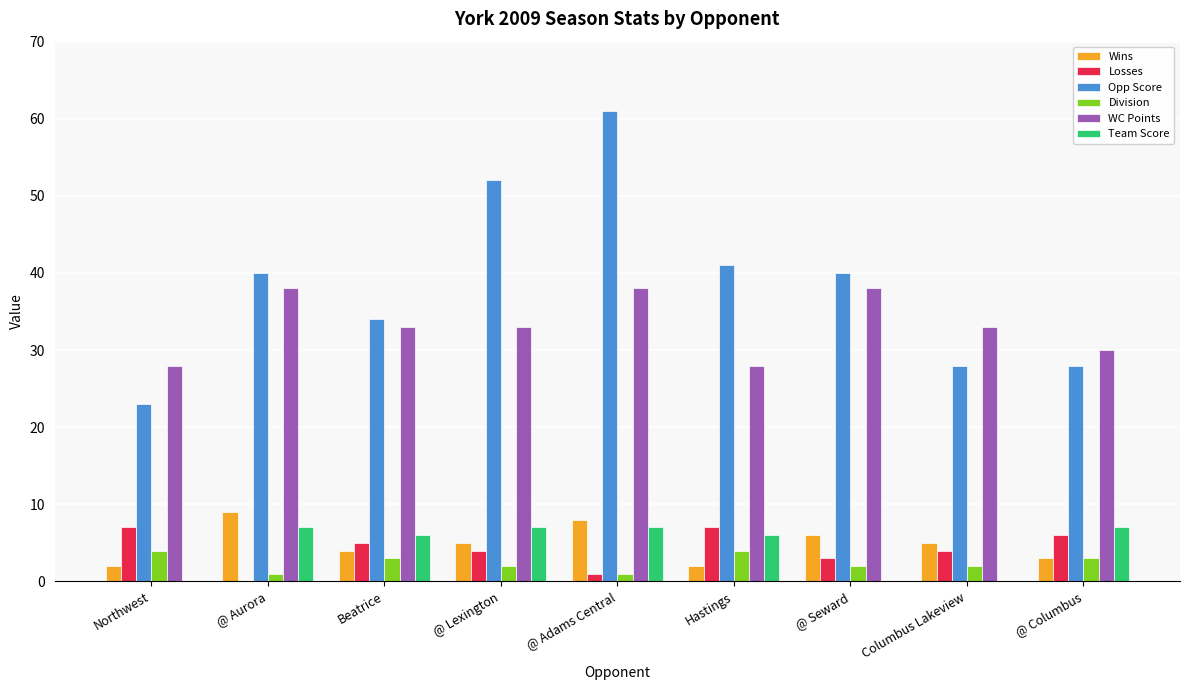

Reading left to right, extract all data points from this chart.

Wins: 2	9	4	5	8	2	6	5	3
Losses: 7	0	5	4	1	7	3	4	6
Opp Score: 23	40	34	52	61	41	40	28	28
Division: 4	1	3	2	1	4	2	2	3
WC Points: 28	38	33	33	38	28	38	33	30
Team Score: 0	7	6	7	7	6	0	0	7